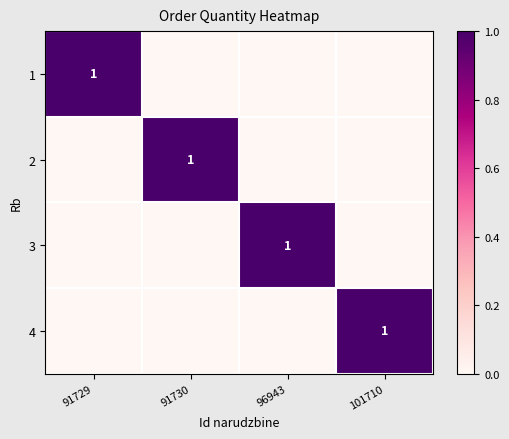

The value of 3 at 96943 is 1. True or false?

True